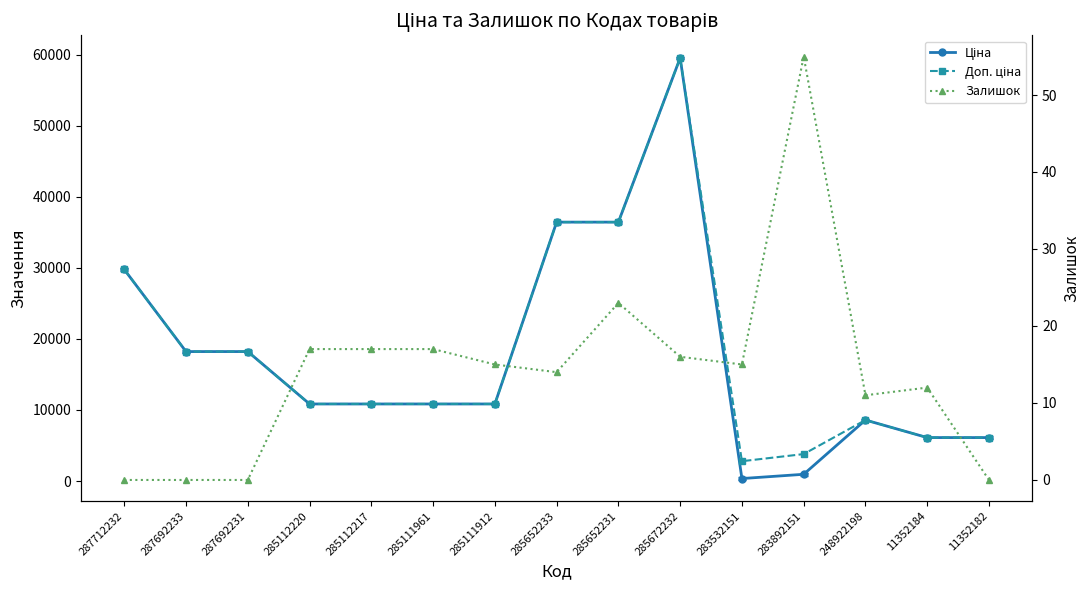

True or false: Доп. ціна and Залишок cross at least once.

False